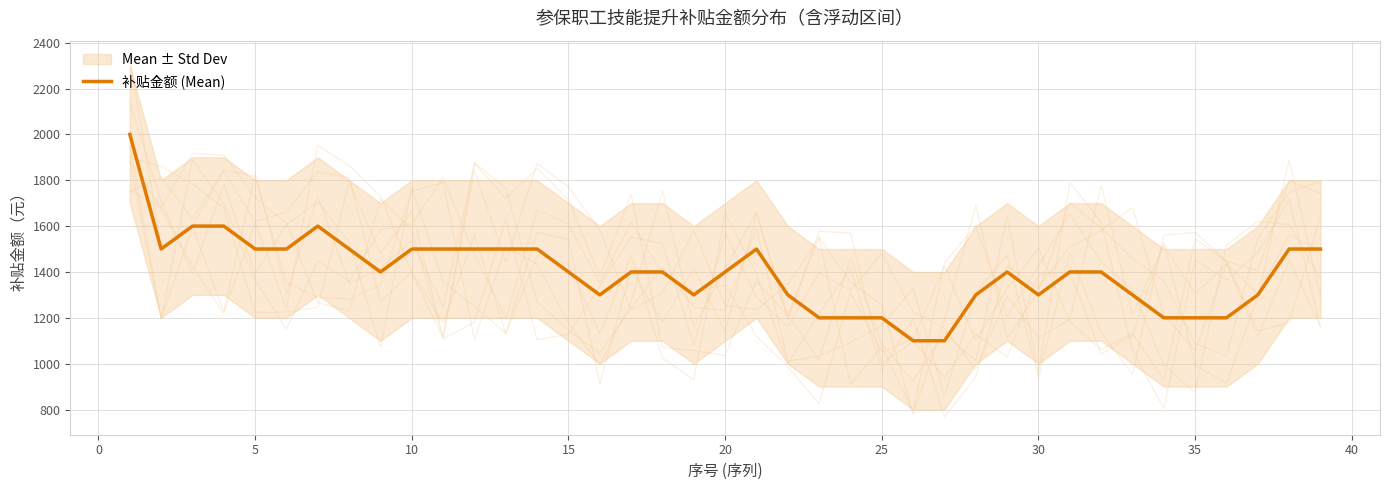

How many series are shown in this chart?

1